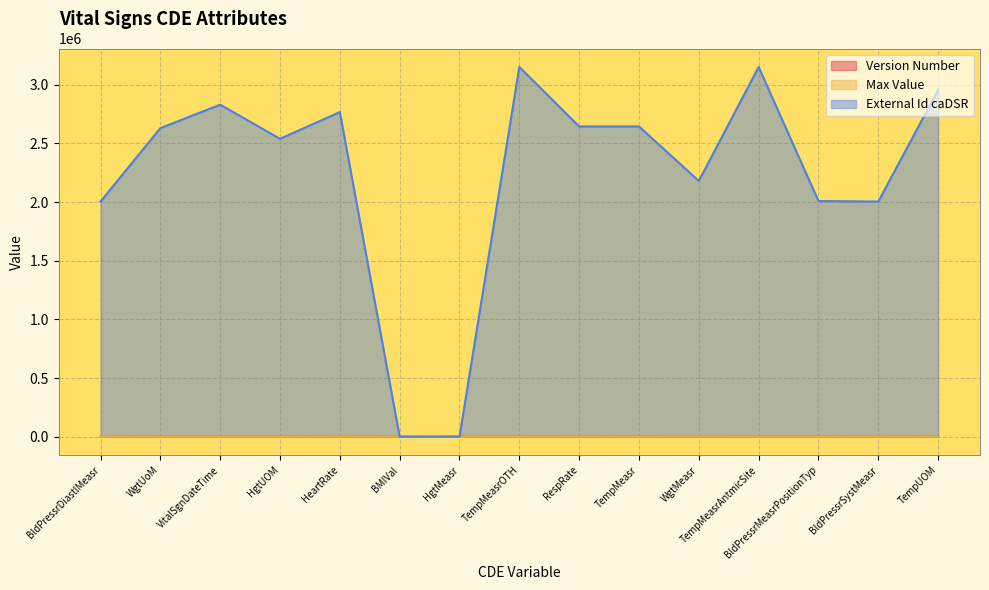

After their last crossing, which series has the higher values: Max Value or Version Number?

Version Number